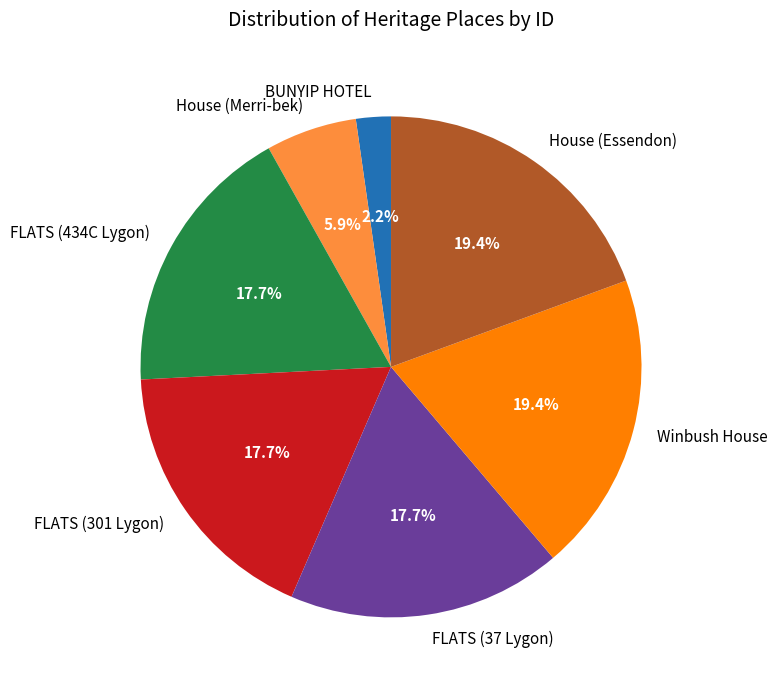

Is FLATS (301 Lygon) the majority of the pie?

No